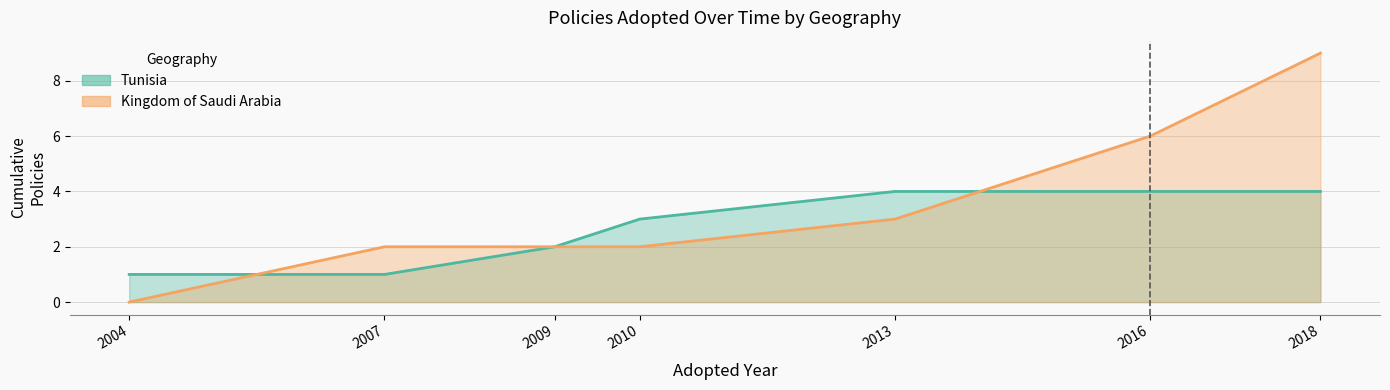

Reading right to left, list all the values displayed in this chart.

Tunisia: 2018=4	2016=4	2013=4	2010=3	2009=2	2007=1	2004=1
Kingdom of Saudi Arabia: 2018=9	2016=6	2013=3	2010=2	2009=2	2007=2	2004=0